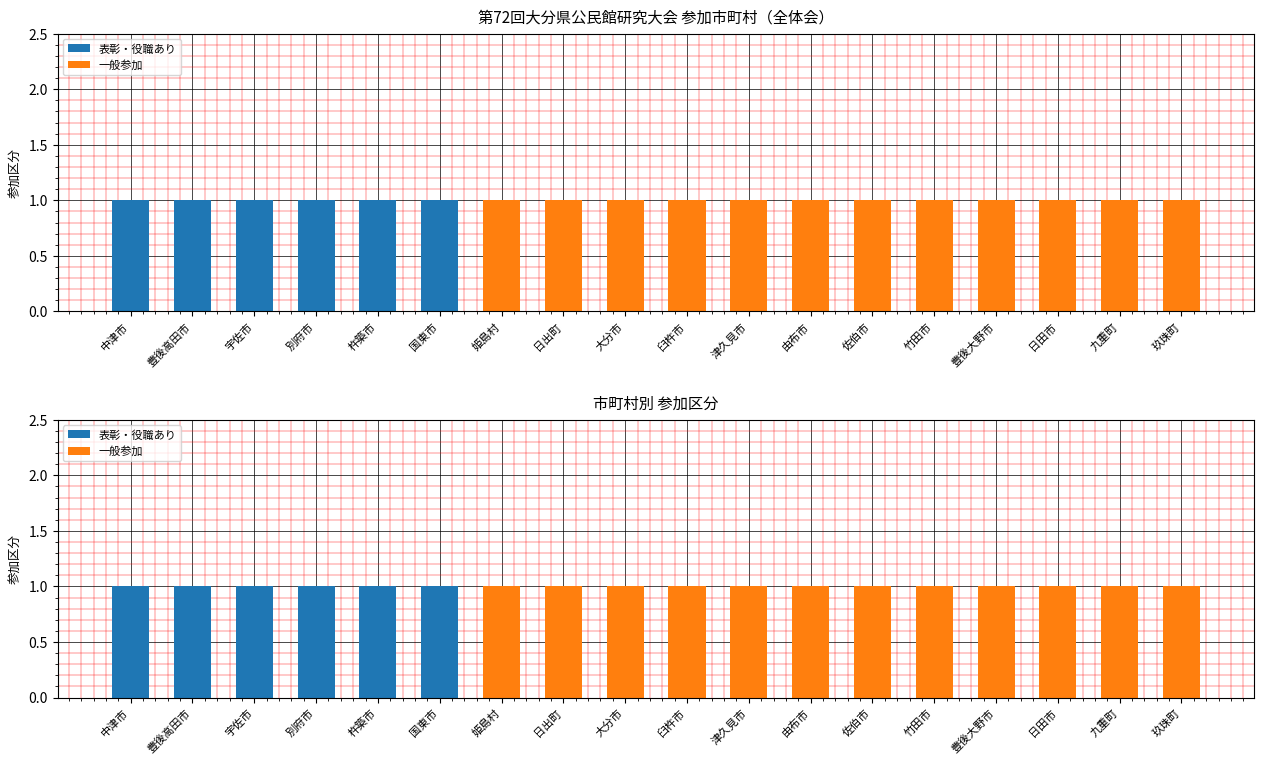

What position from the left is 豊後高田市?

2